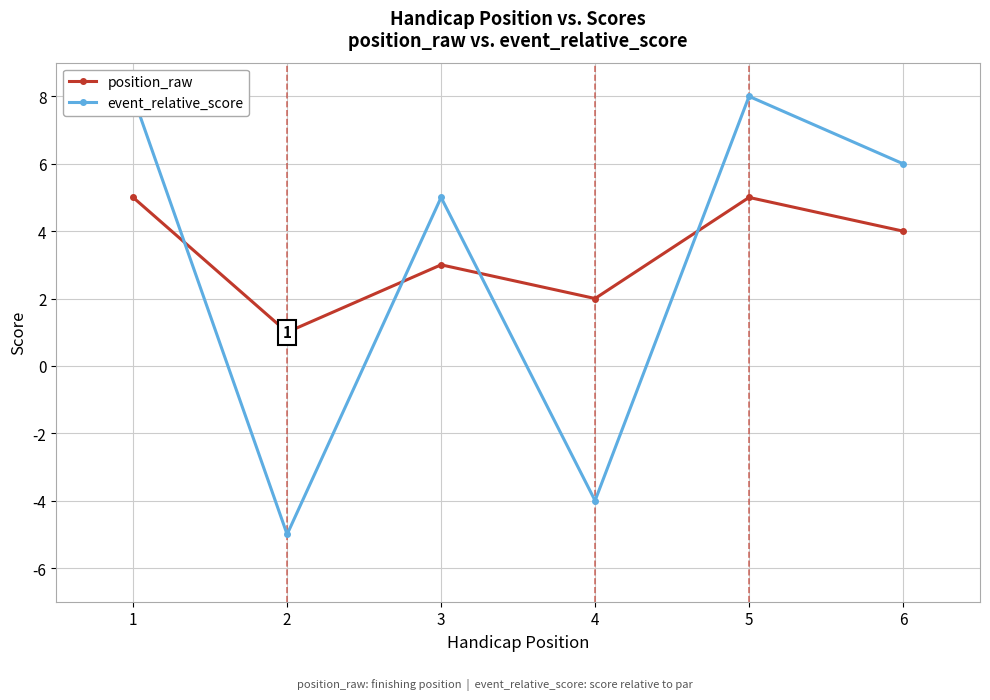

How many values in the event_relative_score series are below 6?

3